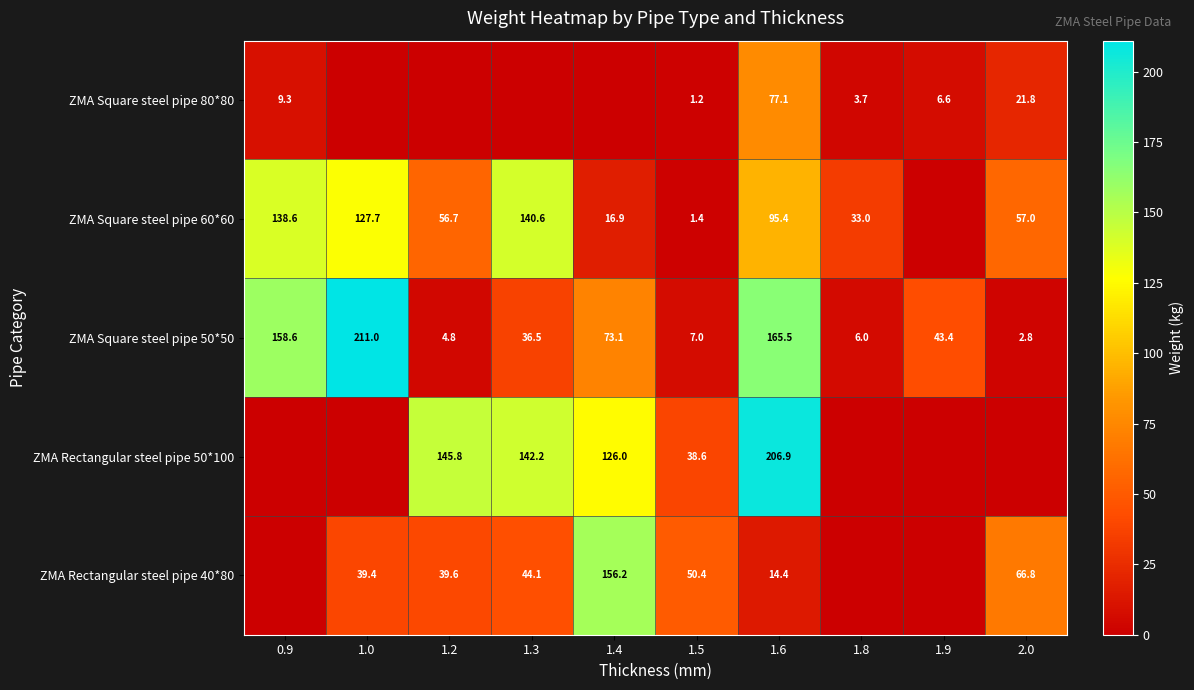

What is the sum of the ZMA Square steel pipe 60*60 values at 1.6 and 1.4?

112.3